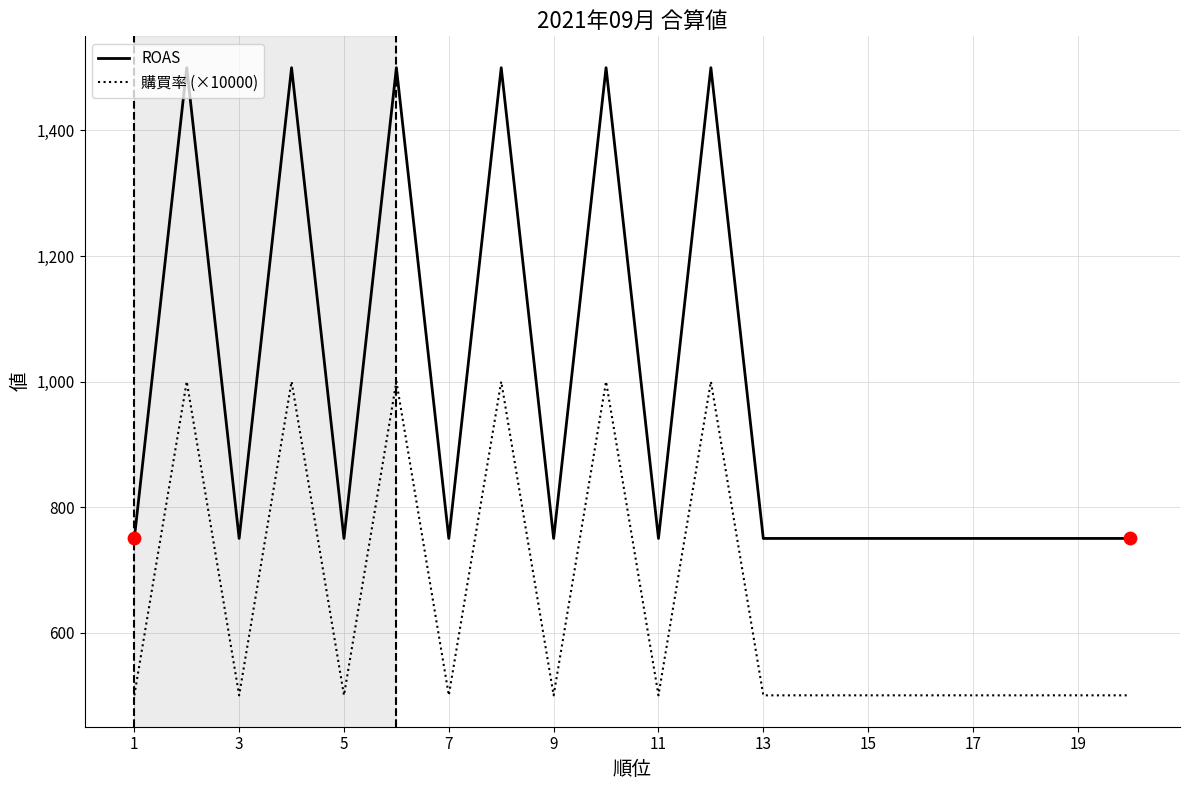

Which series has the largest total across all categories?

ROAS